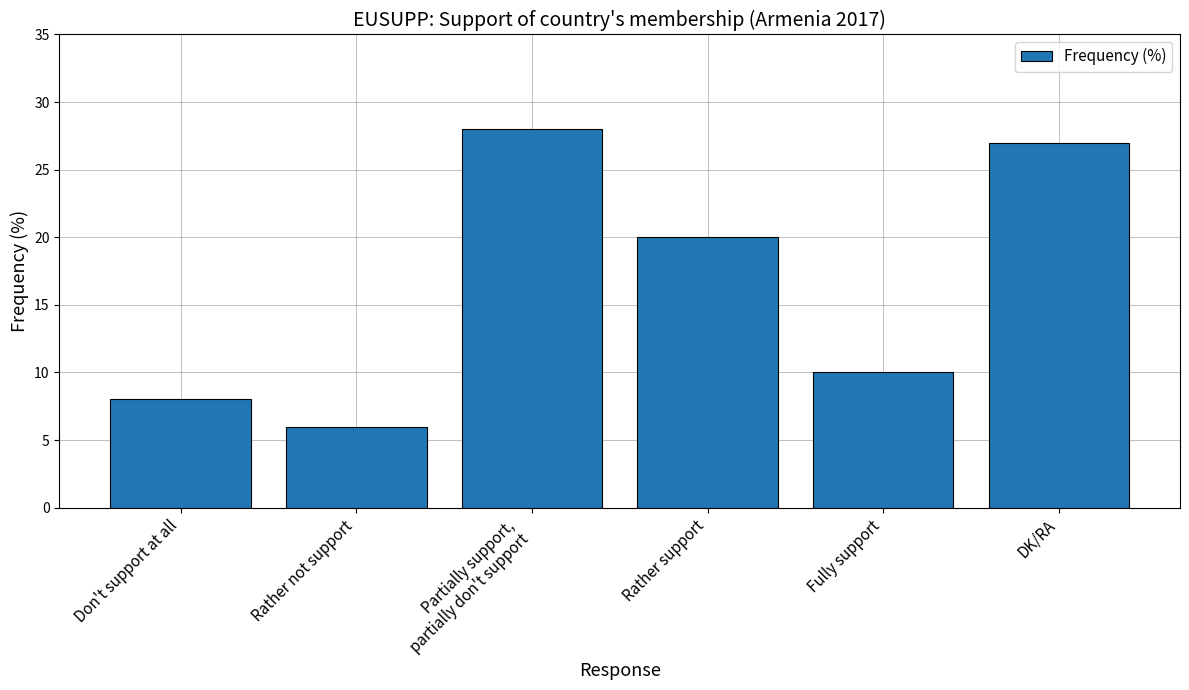

The chart shows a value of 6 at Rather not support. True or false?

True